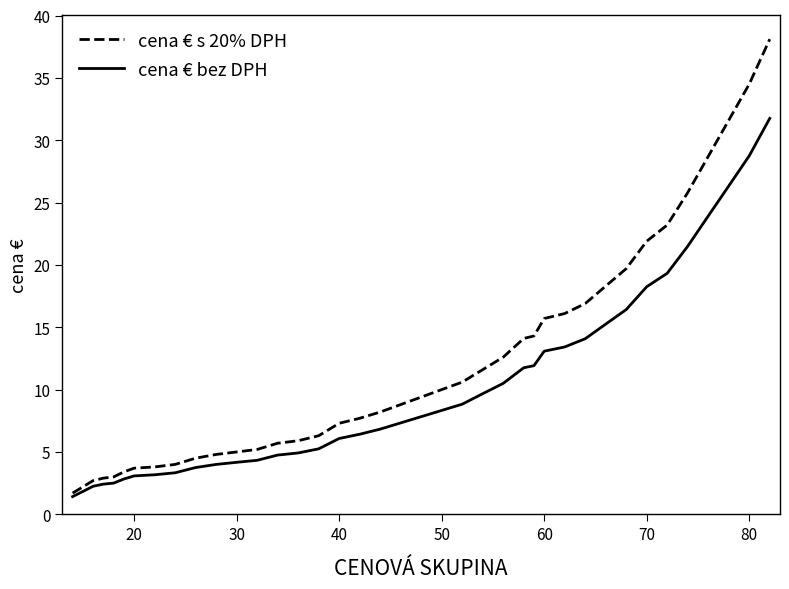

List the series in order of their overall mean, lowest first.

cena € bez DPH, cena € s 20% DPH